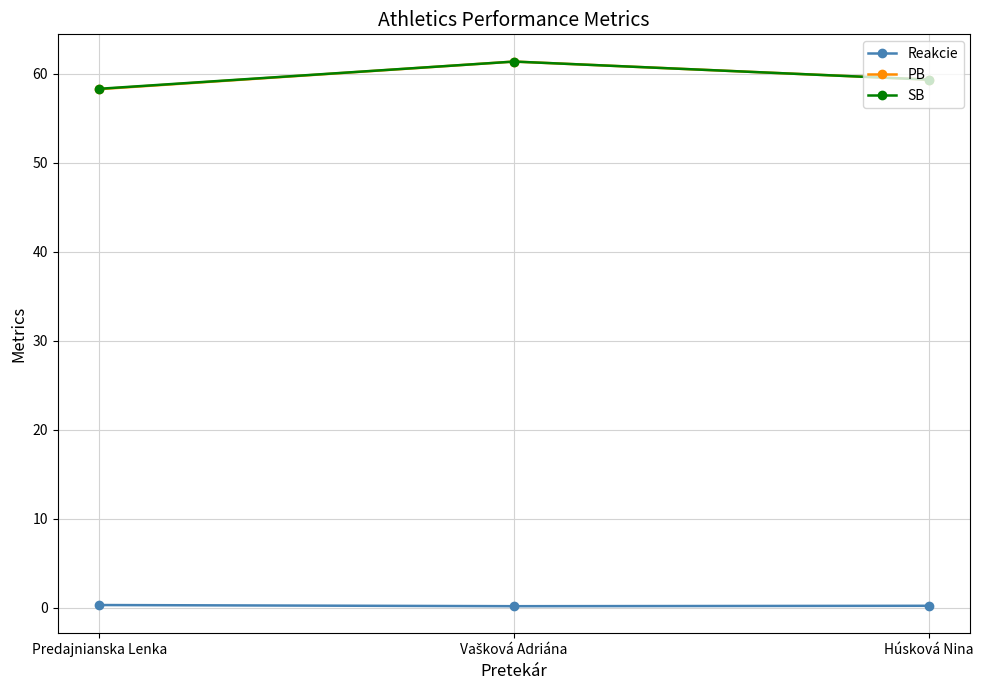

True or false: Reakcie has a value of 0.3 at Predajnianska Lenka.

True